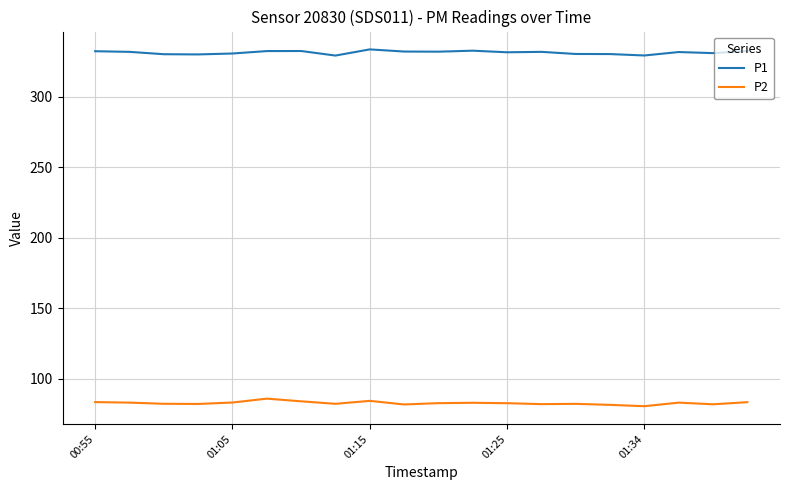

At how many categories does at least one series exceed 99?

20